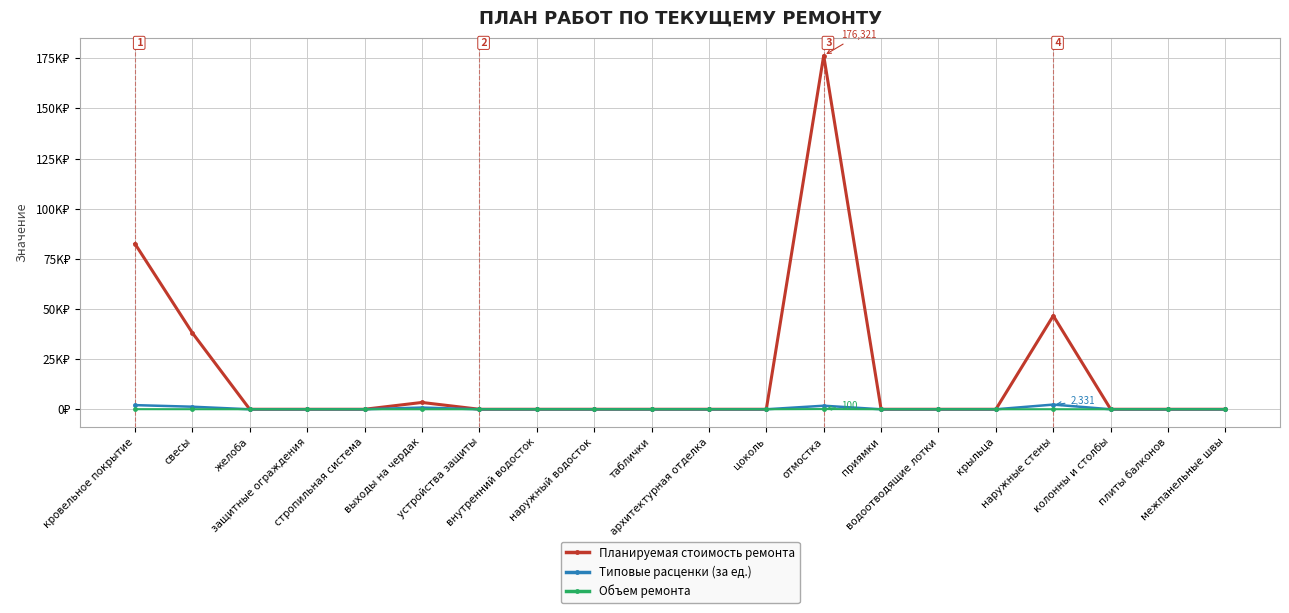

Is this an area chart (filled region under the line)?

No